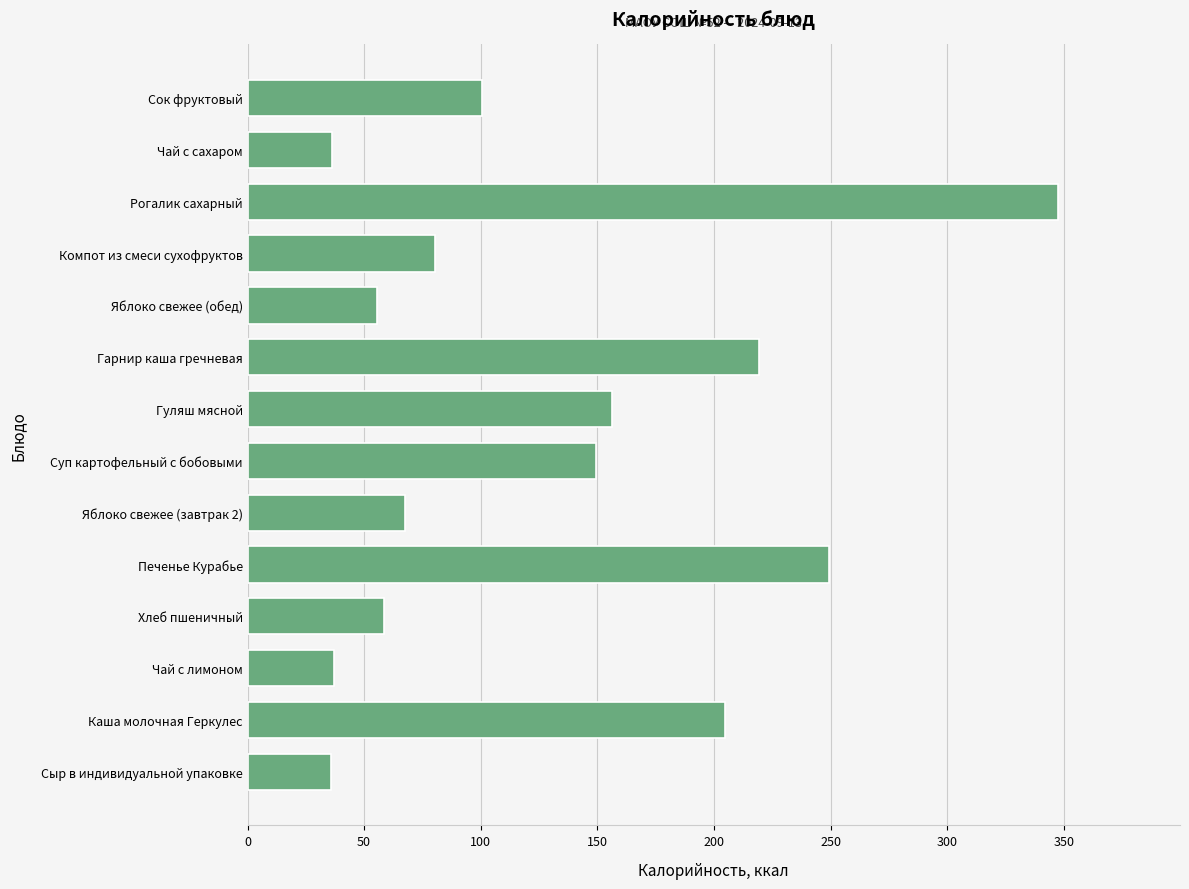

Between Сок фруктовый and Яблоко свежее (обед), which is larger?

Сок фруктовый